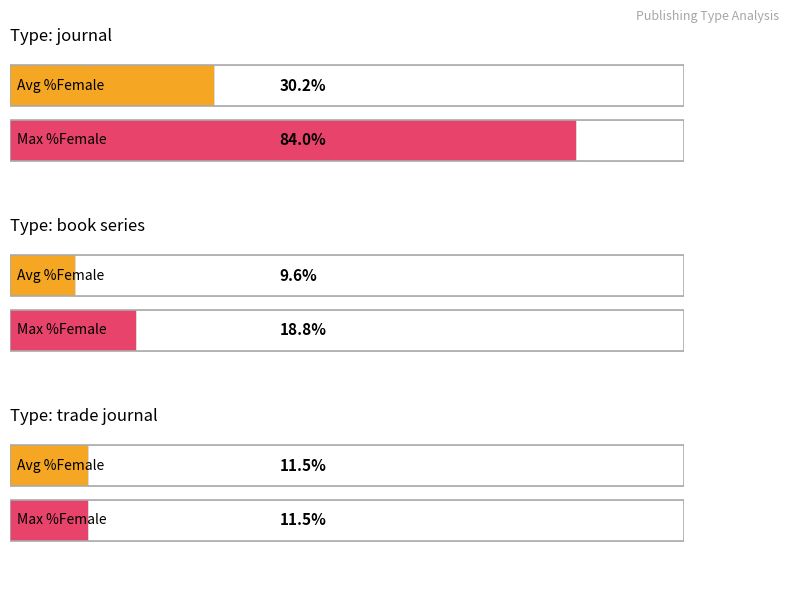

What is the label of the 2nd bar from the right?

journal